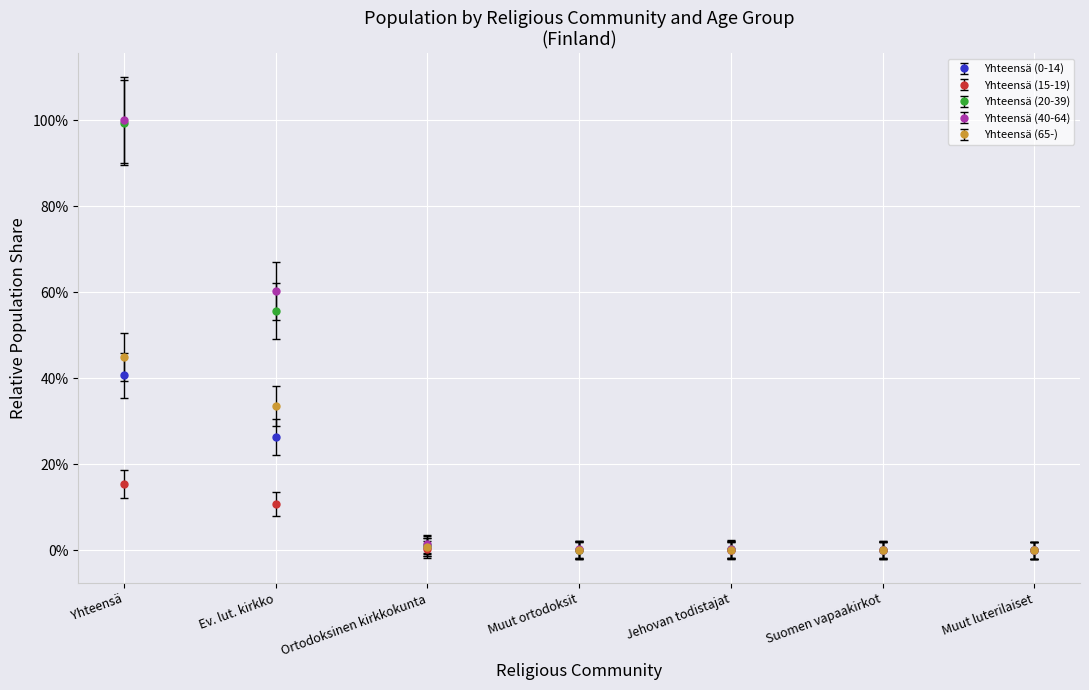

Between Yhteensä and Muut ortodoksit, which is larger?

Yhteensä